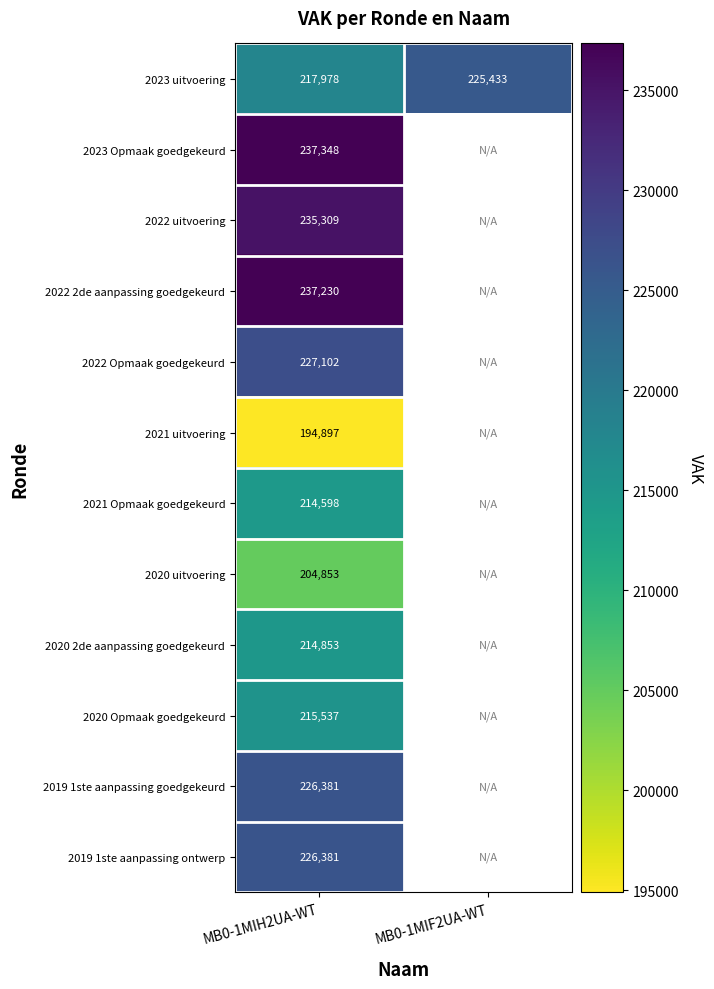

Is the value of 2020 uitvoering at MB0-1MIH2UA-WT greater than the value of 2021 Opmaak goedgekeurd at MB0-1MIH2UA-WT?

No